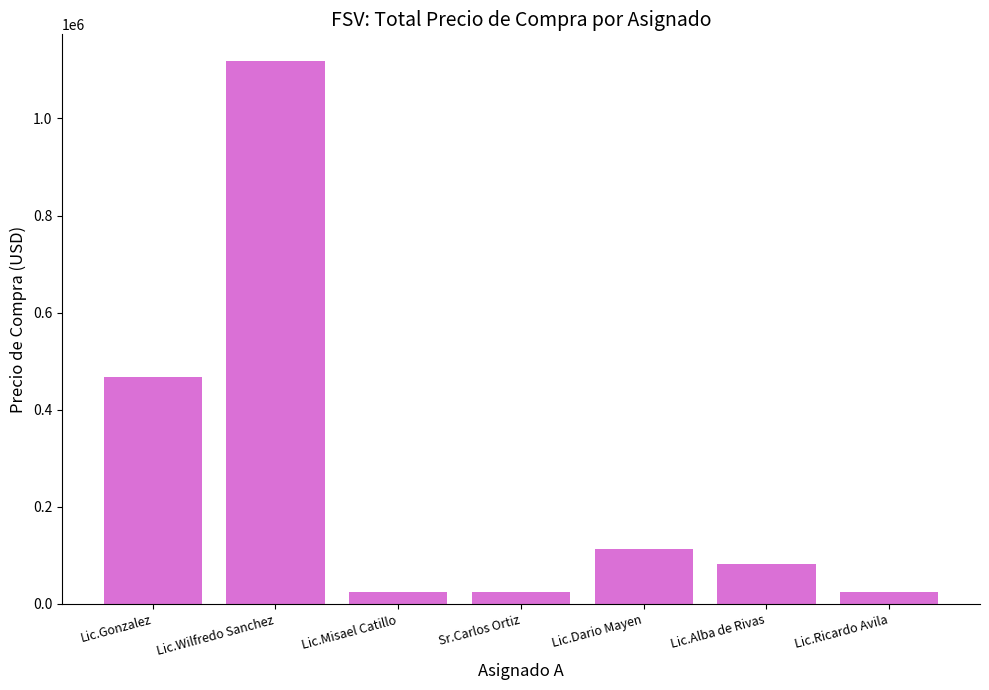

Where does the data first go above 81611?

Lic.Gonzalez